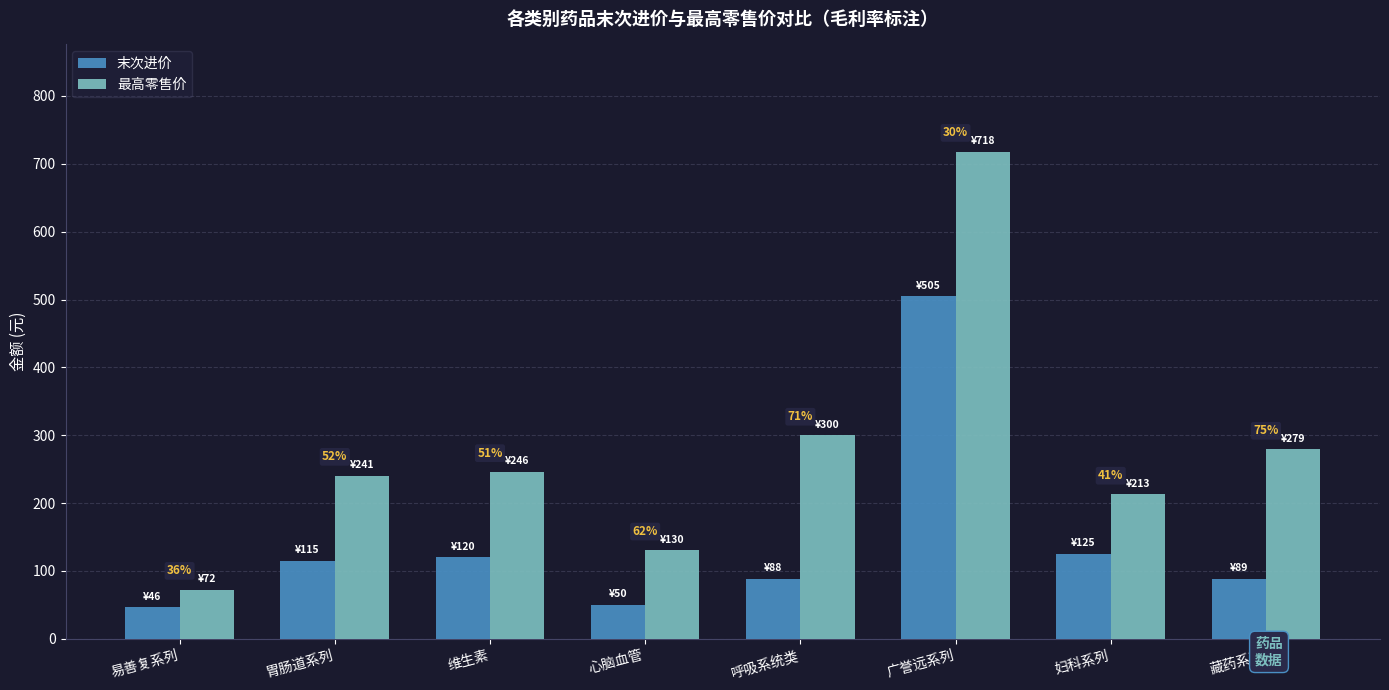

What is the minimum value for 末次进价?

46.5